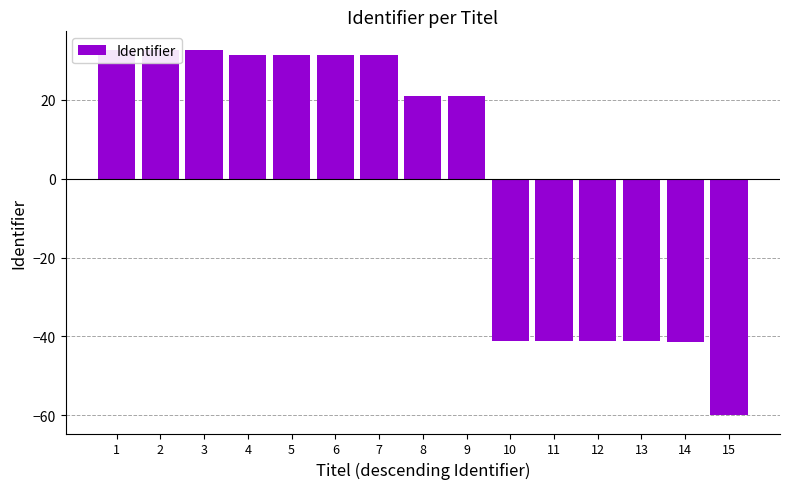

List the labels in order of value, smallest first.

15, 14, 13, 12, 11, 10, 9, 8, 7, 6, 5, 4, 3, 2, 1